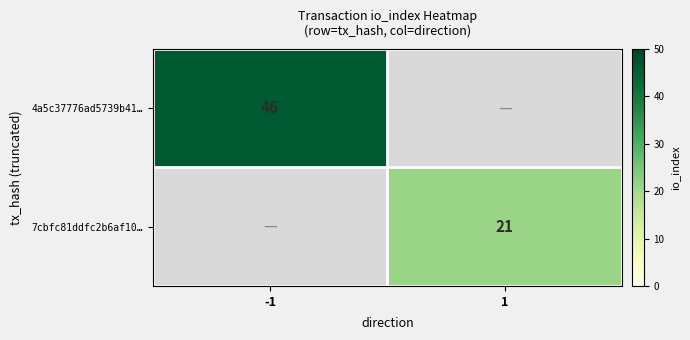

True or false: 7cbfc81ddfc2b6af10… has a value of 21 at 1.

True